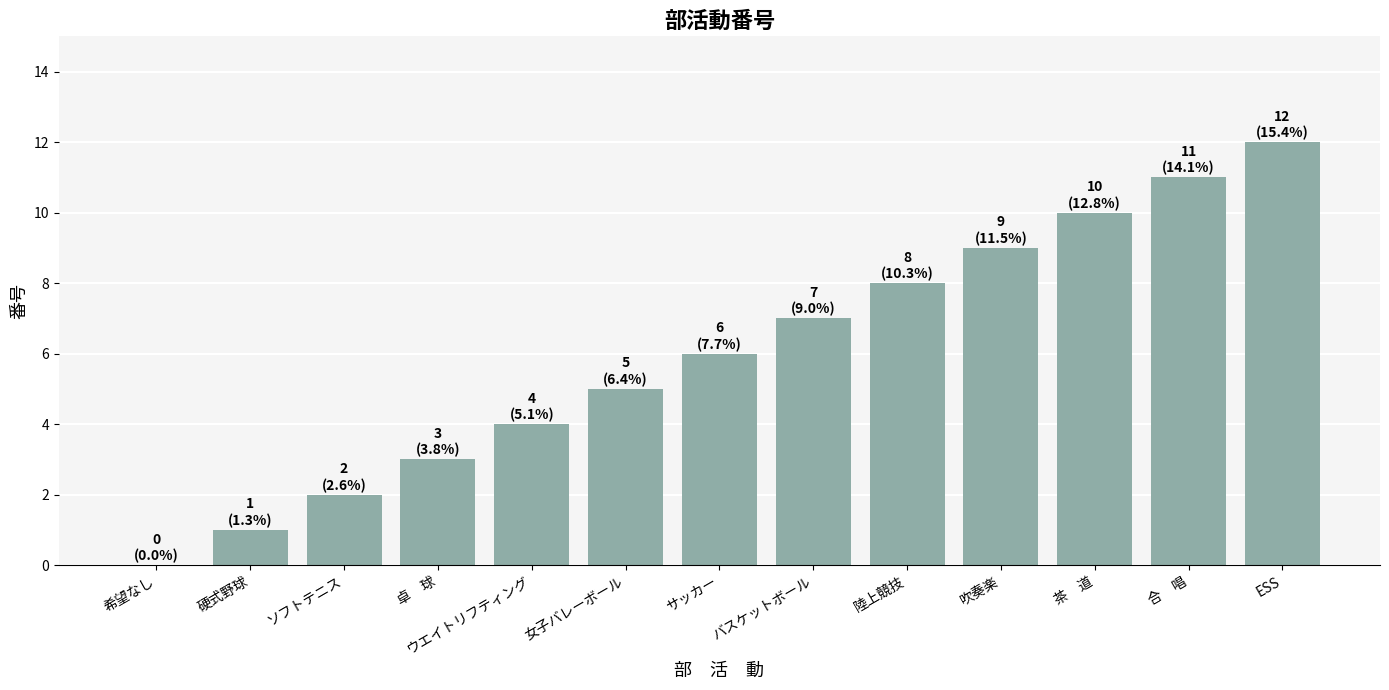

What is the change in value from 卓　球 to 合　唱?

+8